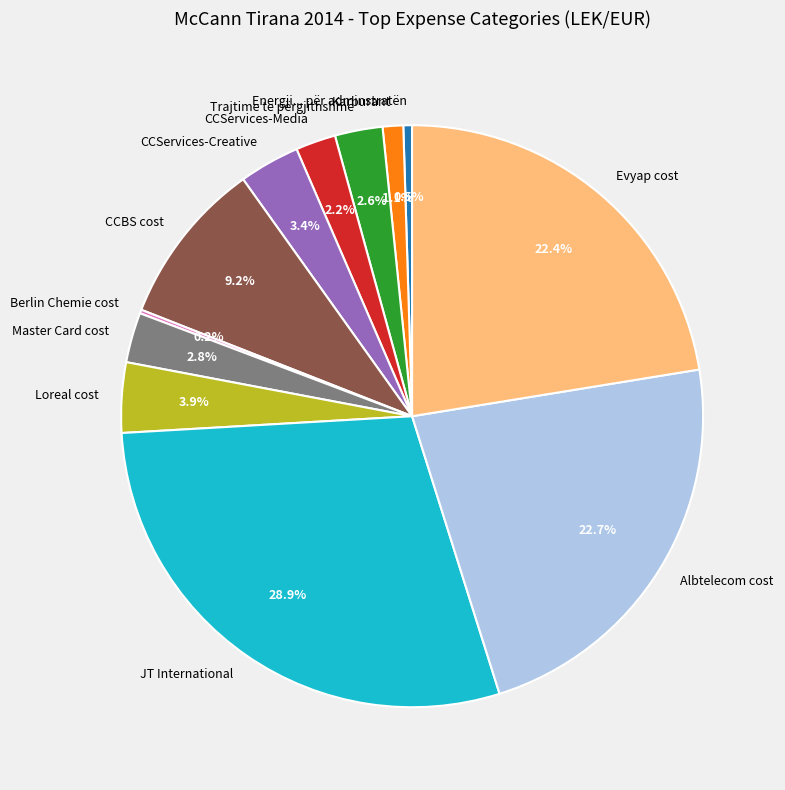

What percentage is the Trajtime të përgjithshme slice, to the nearest percent?

3%